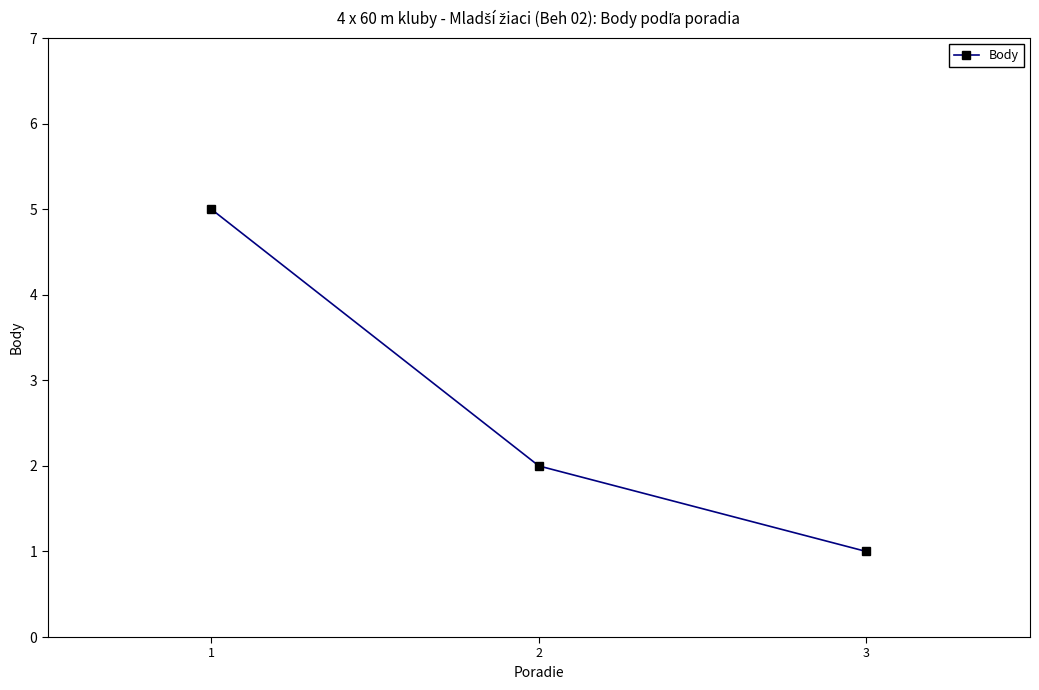

Rank the categories by value from lowest to highest.

3, 2, 1